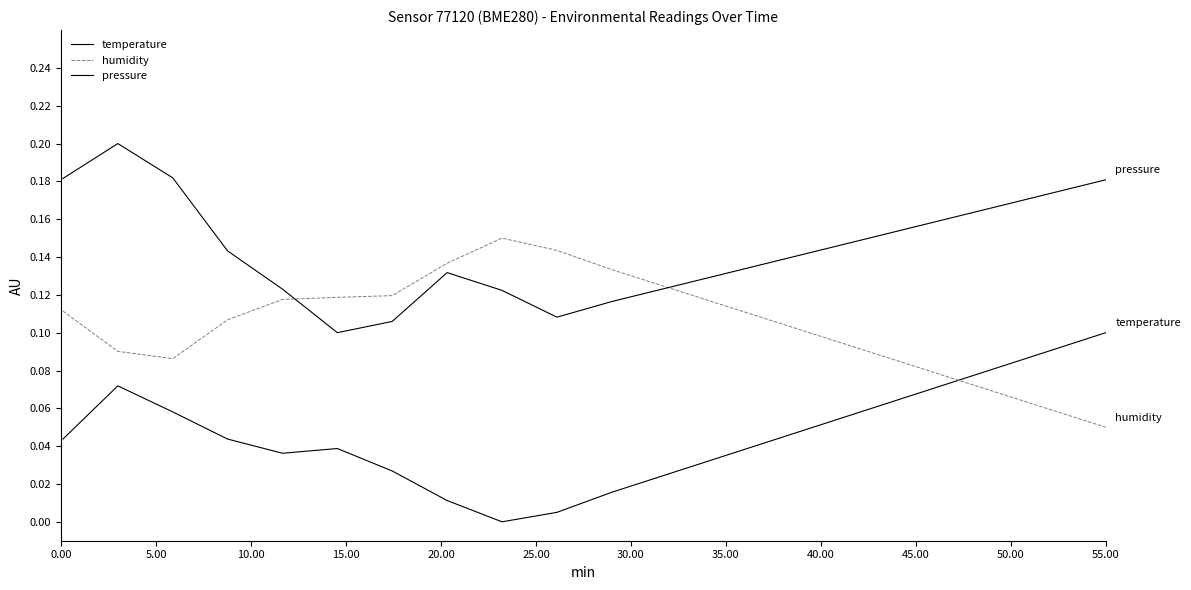

What is the sum of all pressure values?

2.9